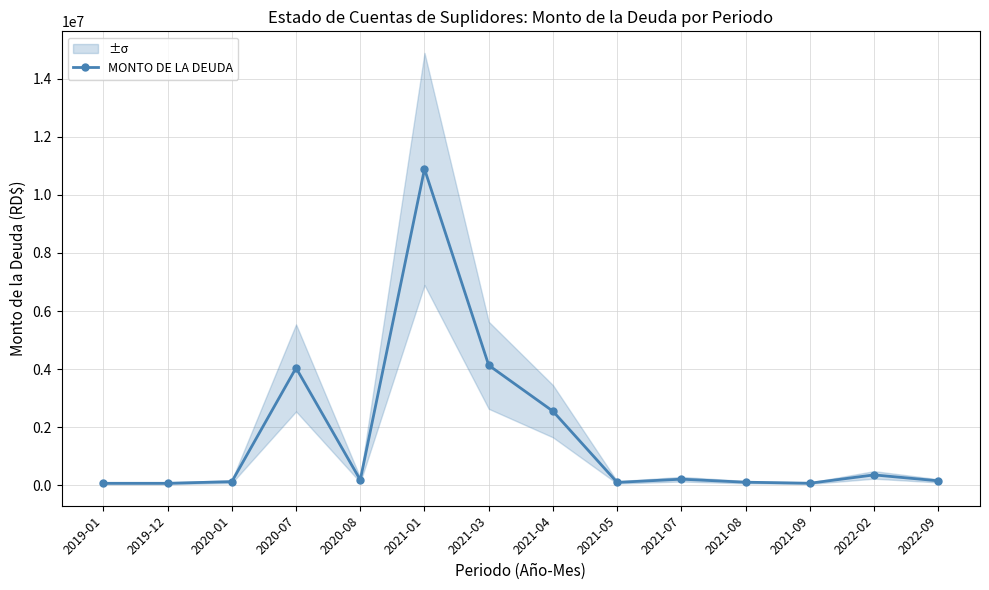

How many points are higher than both their immediate neighbors (excluding endpoints)?

4